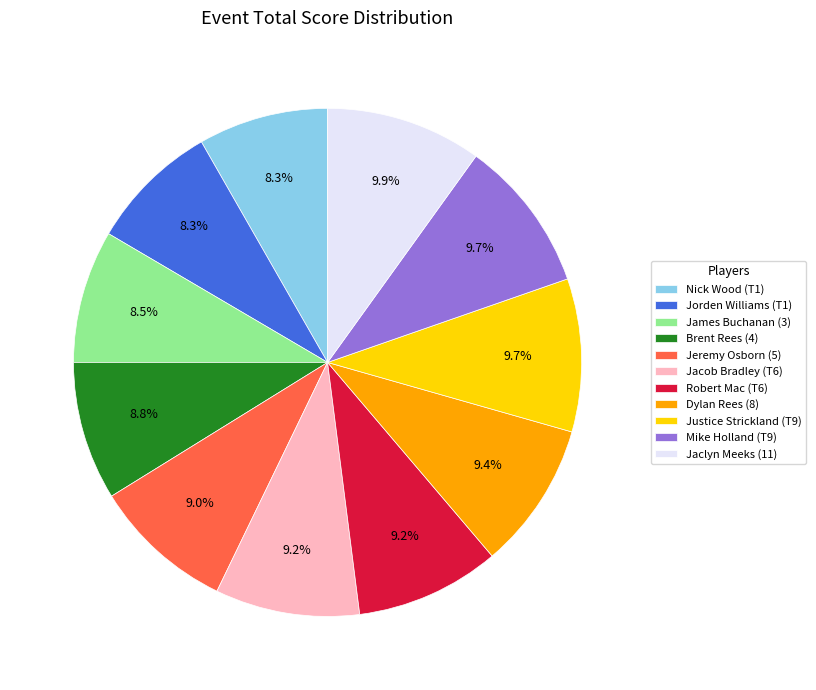

To the nearest percent, what portion does Robert Mac (T6) represent?

9%